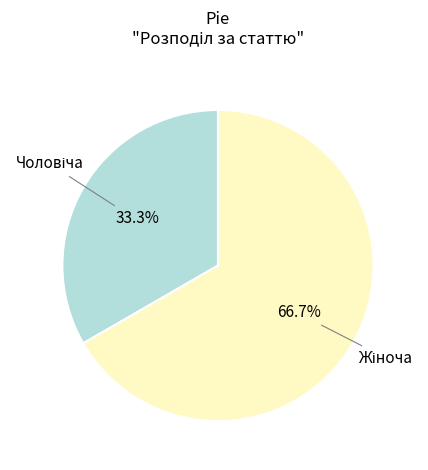

How many slices are in this pie chart?

2